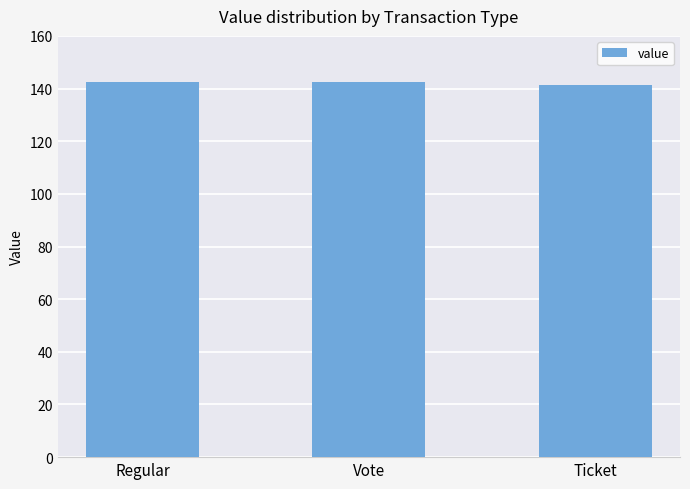

What is the ratio of the value at Ticket to the value at Regular?

1.0